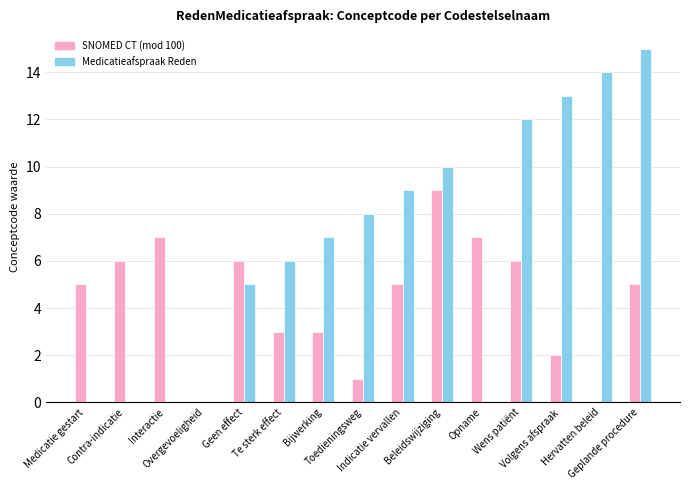

How many distinct data groups are displayed?

2